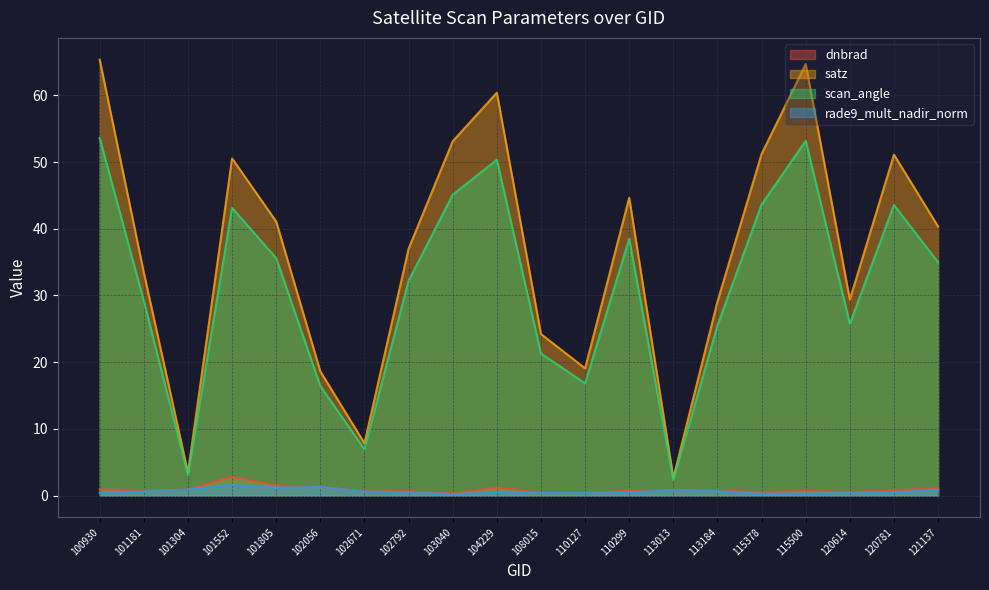

Rank the series by their maximum value, from lowest to highest.

rade9_mult_nadir_norm, dnbrad, scan_angle, satz